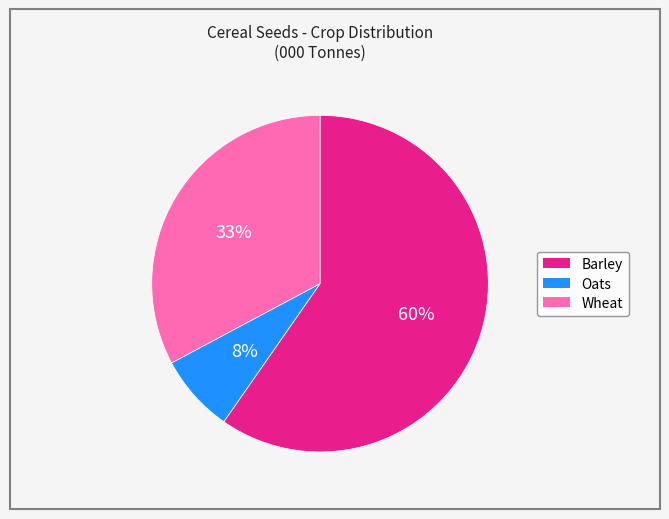

Which category has the smallest portion of the pie?

Oats